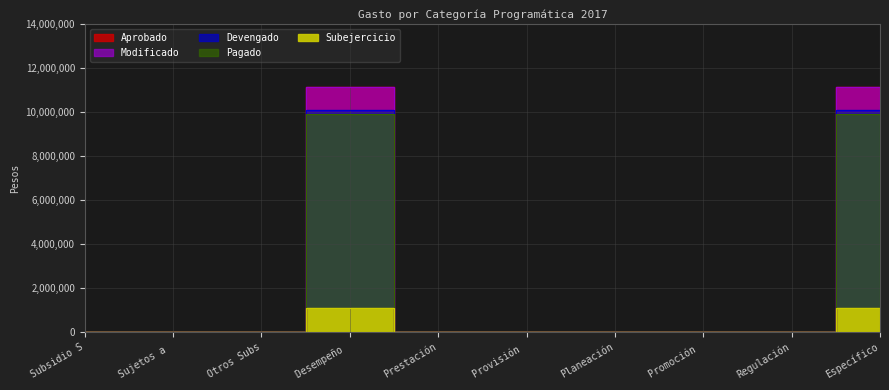

True or false: Subejercicio and Aprobado intersect in this chart.

False